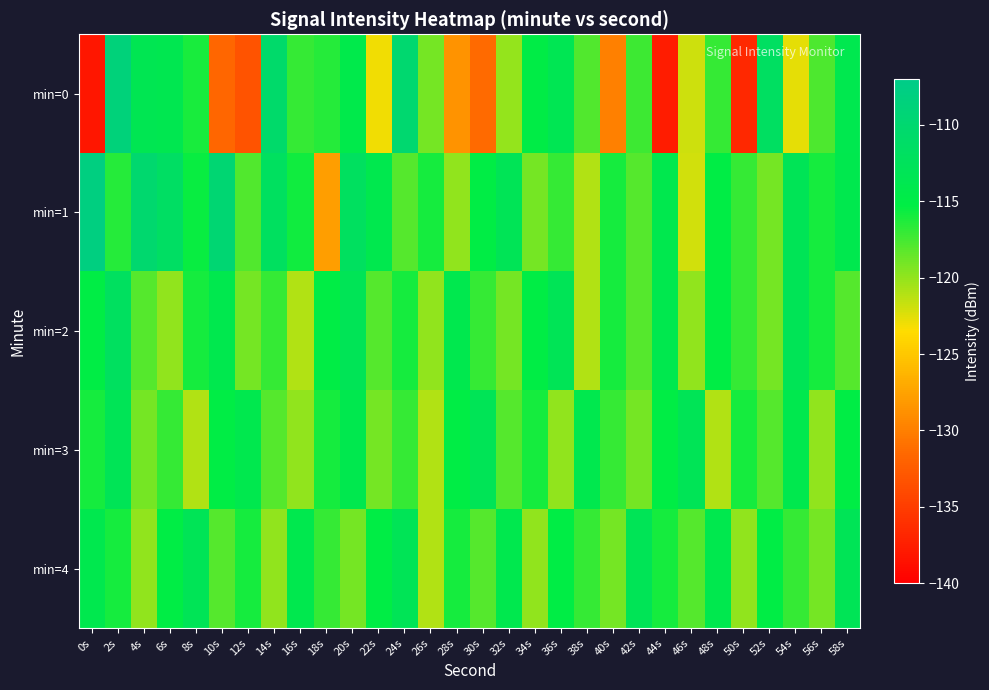

At 46s, list the series in order from largest to smallest.

min=3, min=4, min=2, min=0, min=1